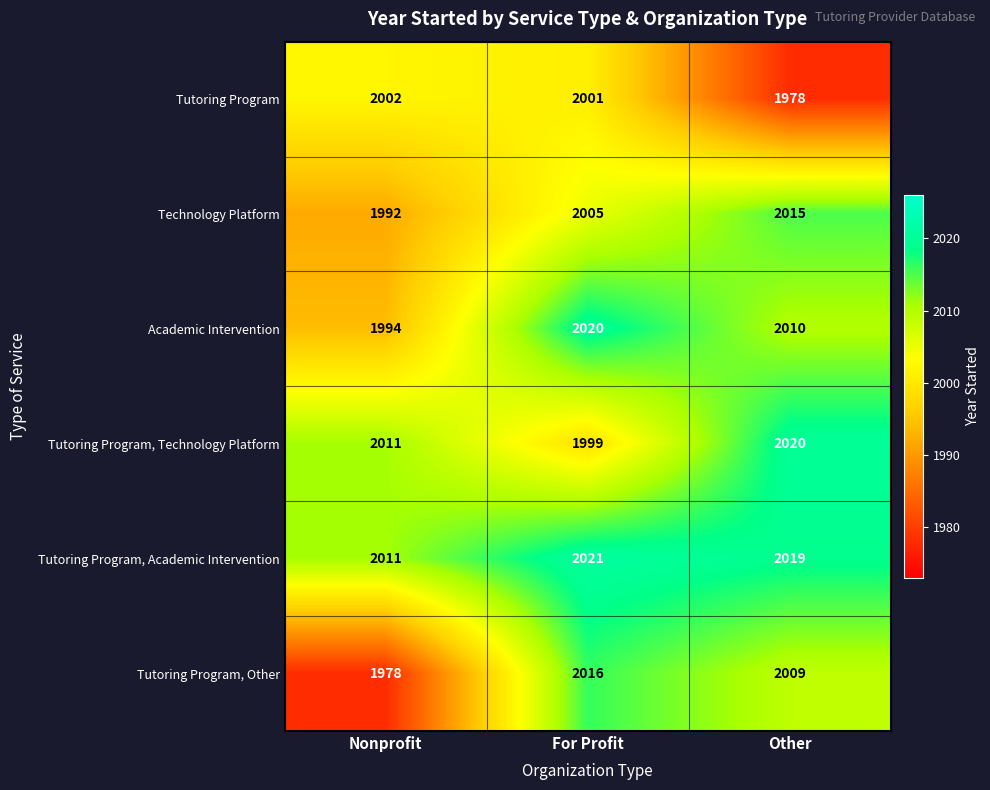

Where is Academic Intervention nearest to the value 2007?

Other